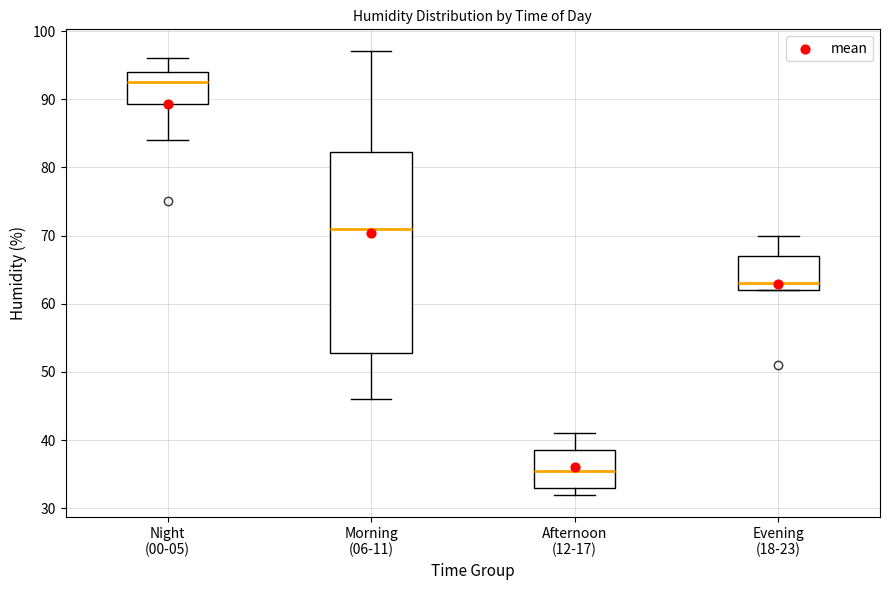

Reading left to right, transcribe this box plot: for each box, give where its median line is, the range the box spans, and where its two whiskers end, as read against the y-axis. The values are not printed on the chart, so give them approximately, as read against the axis.

Night (00-05): median 93, box 89 to 94, whiskers 84 to 96
Morning (06-11): median 71, box 53 to 82, whiskers 46 to 97
Afternoon (12-17): median 36, box 33 to 39, whiskers 32 to 41
Evening (18-23): median 63, box 62 to 67, whiskers 62 to 70